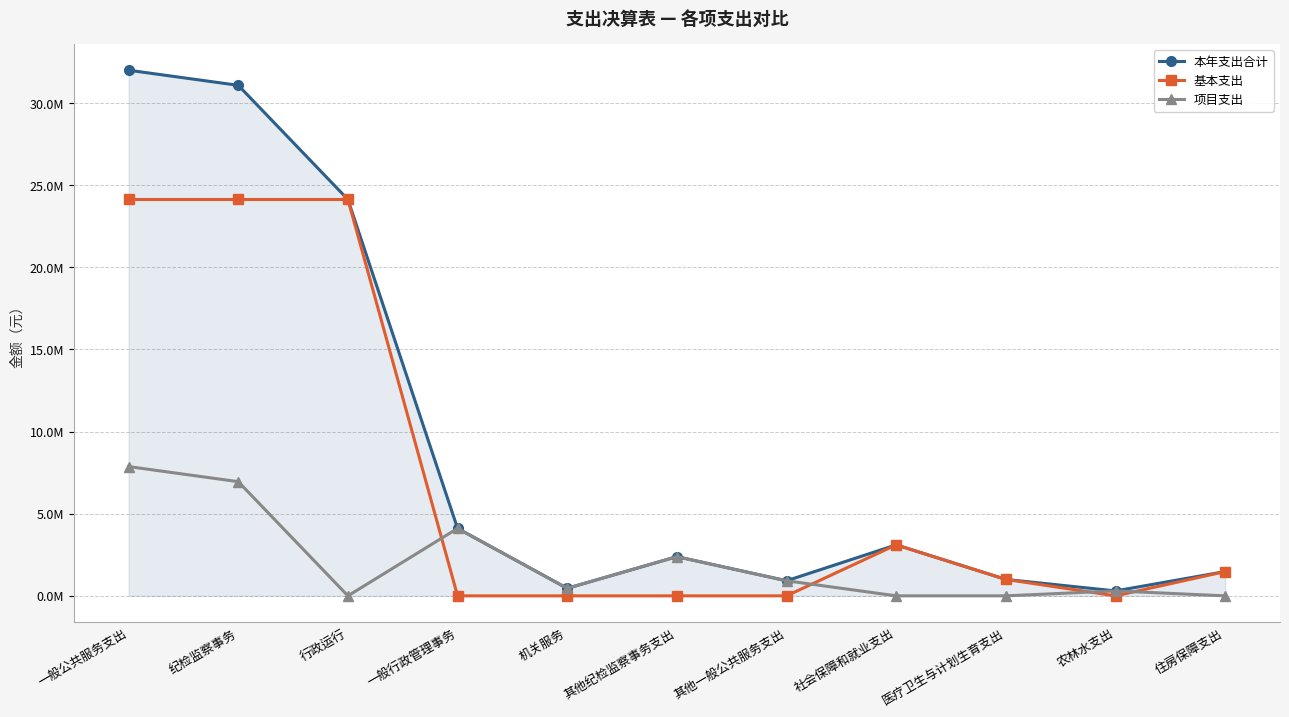

Where is the first local maximum for 基本支出?

社会保障和就业支出